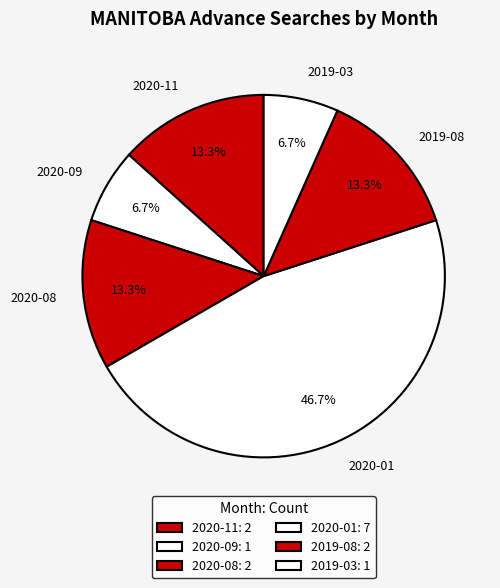

Does 2020-09 account for over 50% of the chart?

No